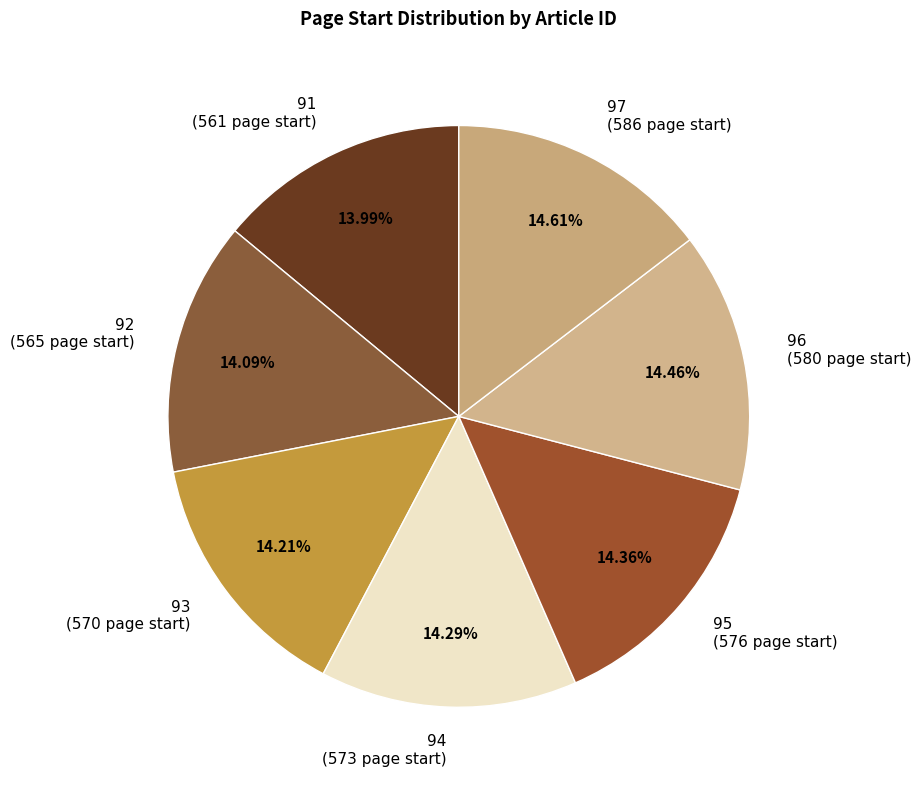

What is the ratio of the value at 91 (561 page start) to the value at 96 (580 page start)?

1.0